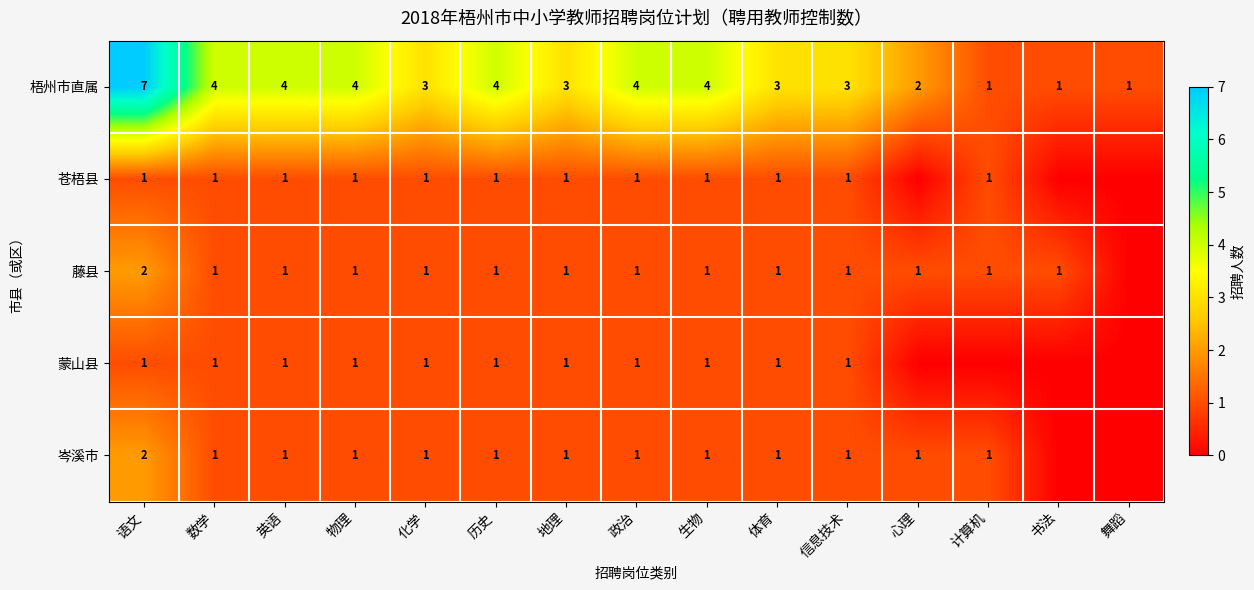

What is the sum of all 梧州市直属 values?

48